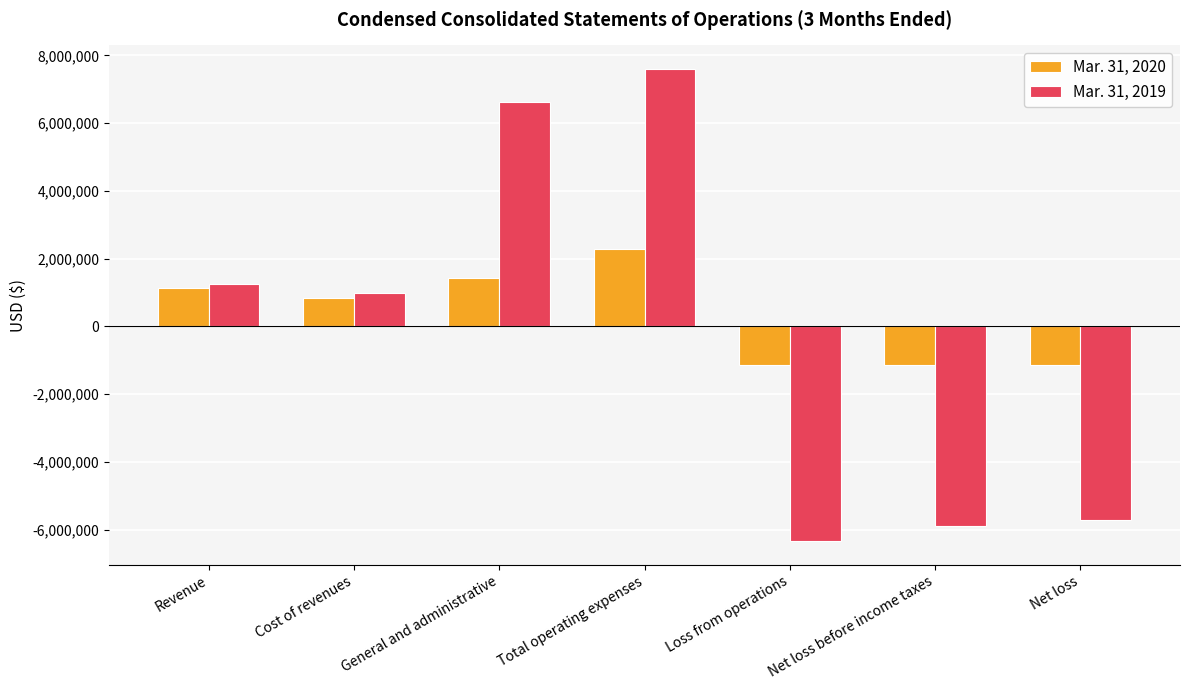

What is the total value across all series at Cost of revenues?

1804409